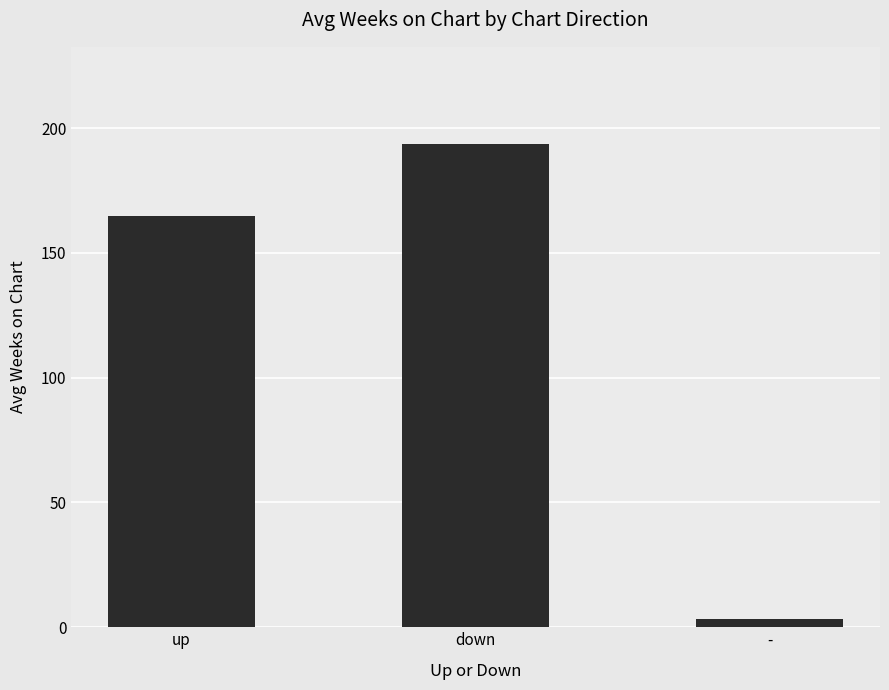

What position from the left is -?

3